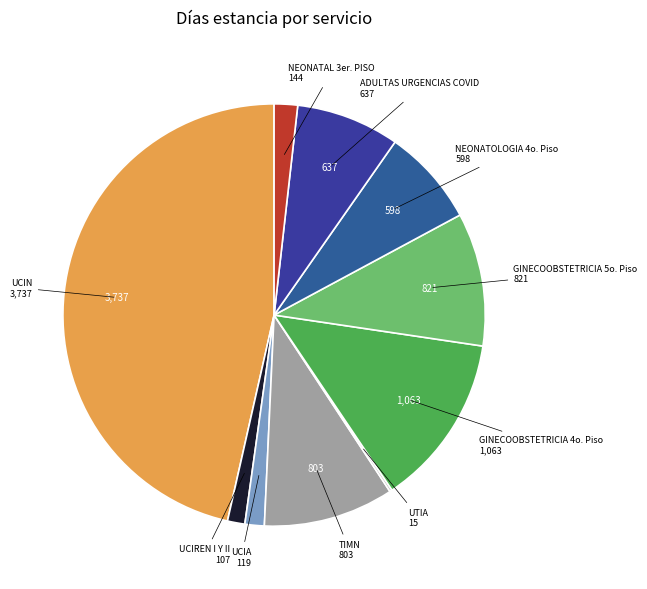

Which category has the biggest portion of the pie?

UCIN